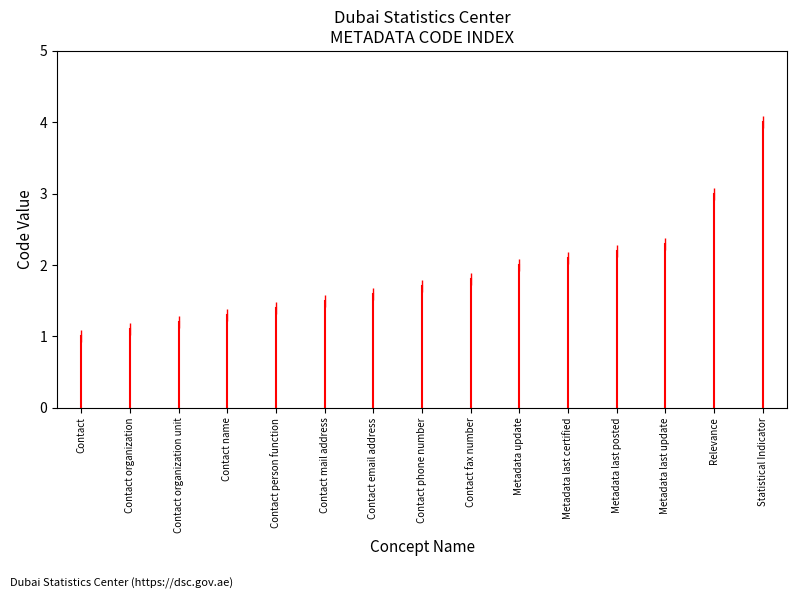

At which label is the value closest to 0?

Contact